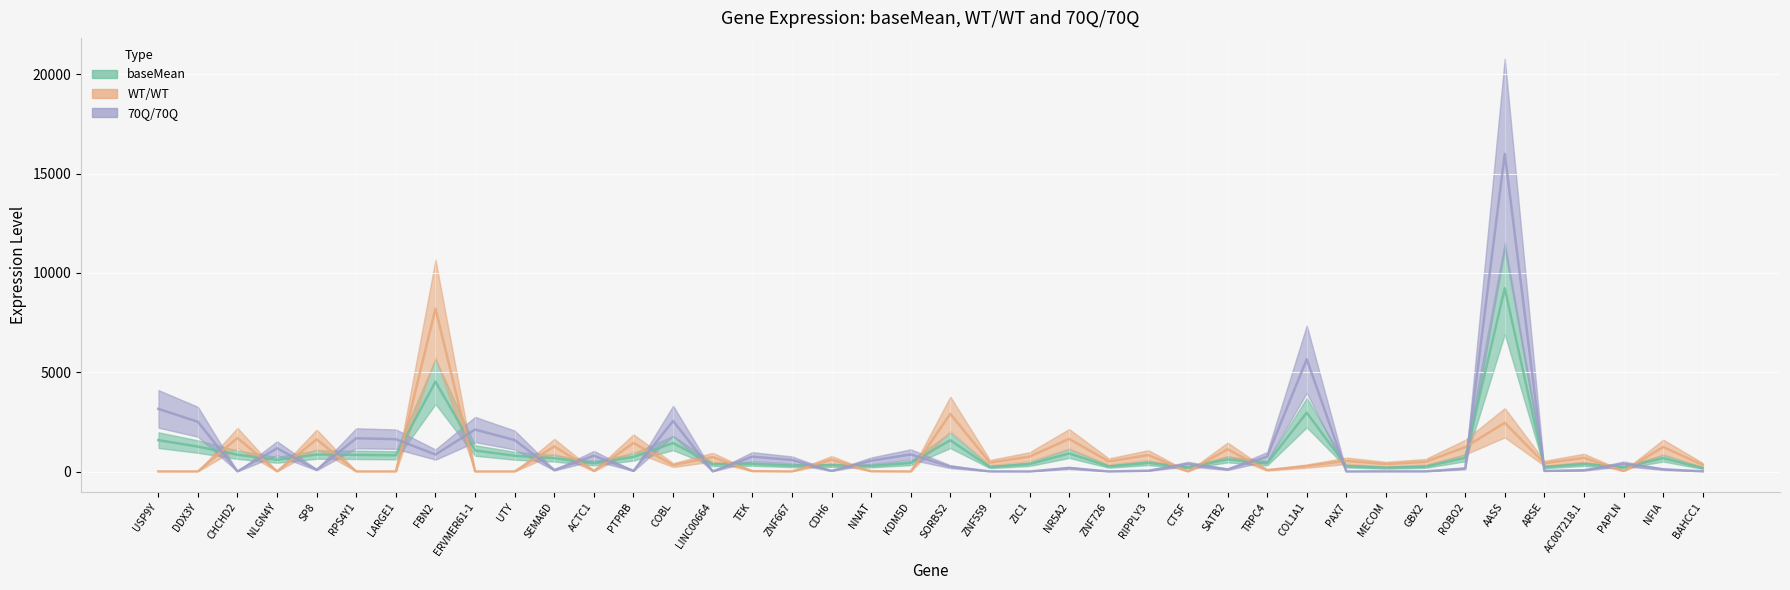

What is the sum of all baseMean values?

38676.7